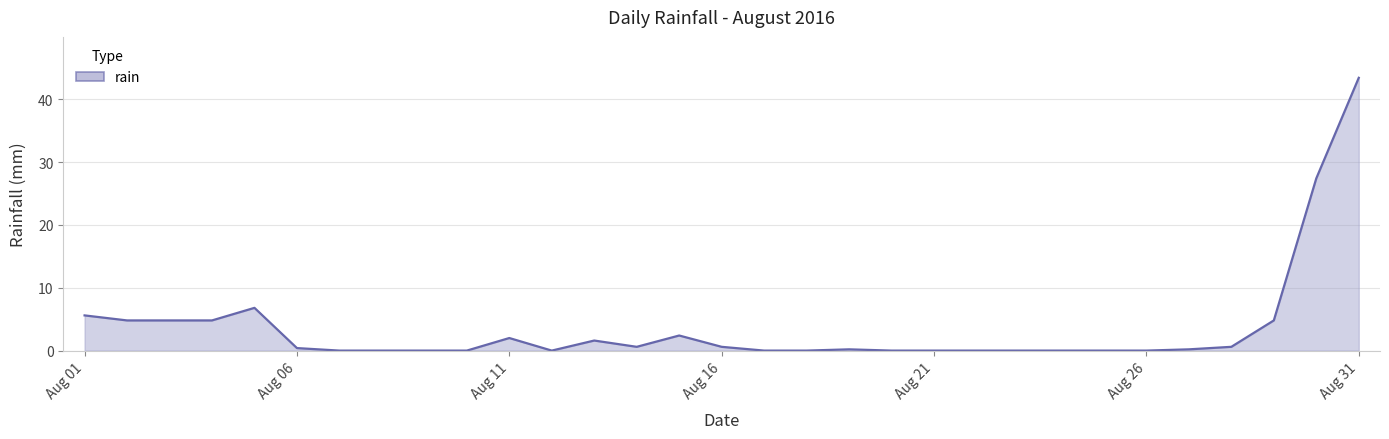

What is the greatest value displayed?

43.4